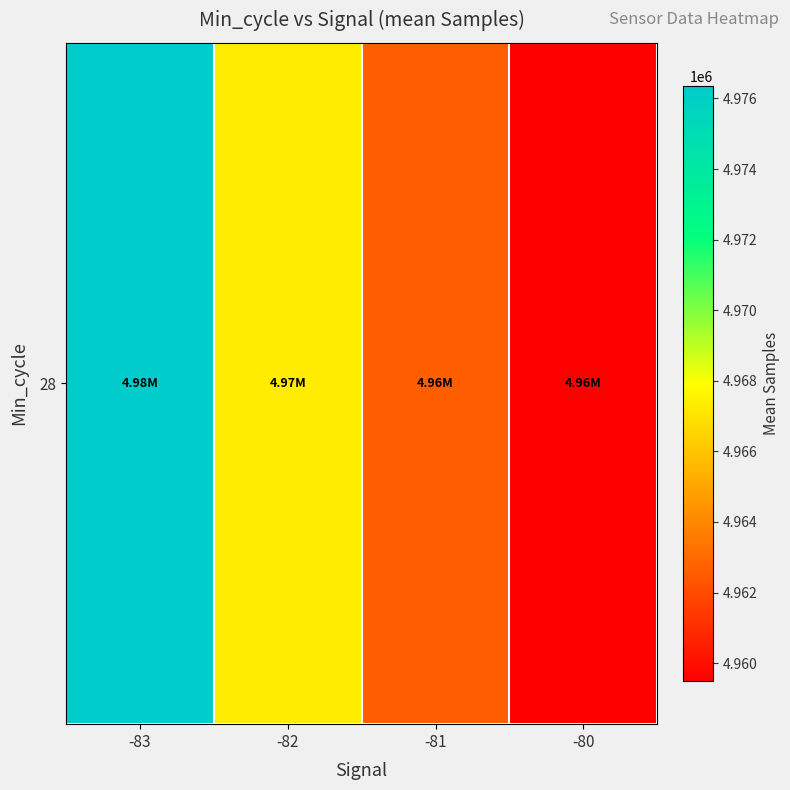

The value at -80 is 2394242.3. True or false?

False